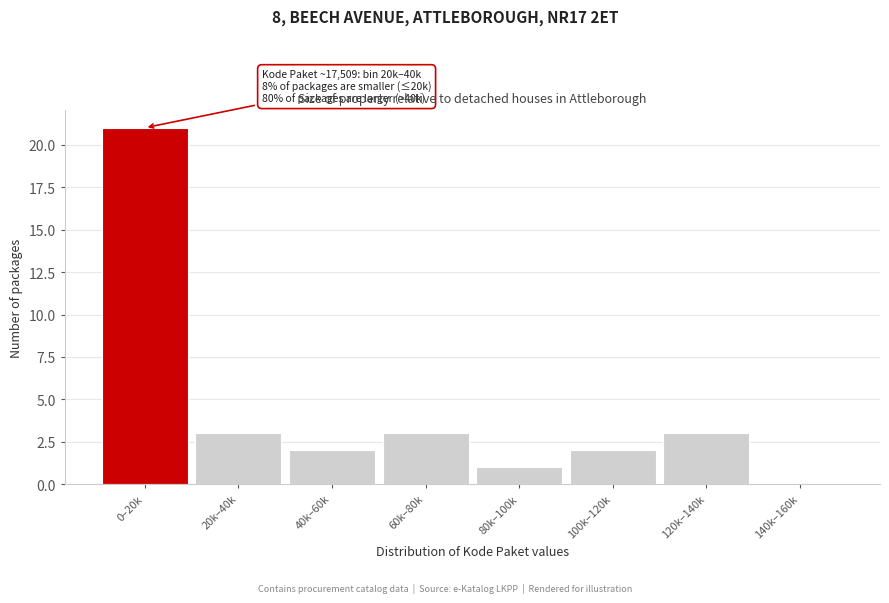

Reading right to left, what are all the values shown in this chart?

140k–160k=0	120k–140k=3	100k–120k=2	80k–100k=1	60k–80k=3	40k–60k=2	20k–40k=3	0–20k=21